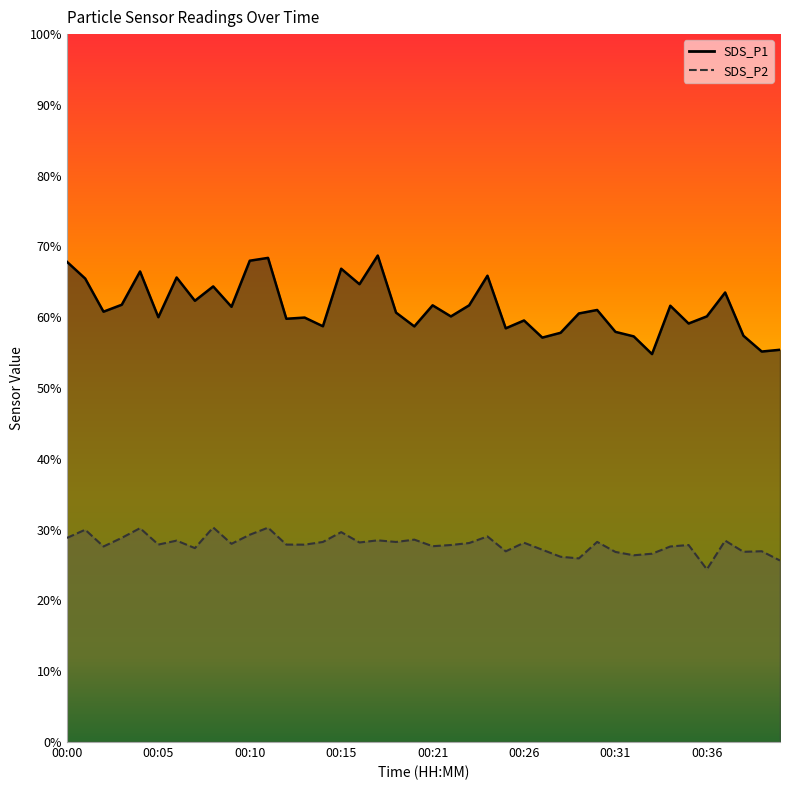

Count the number of categories in the chart.

40